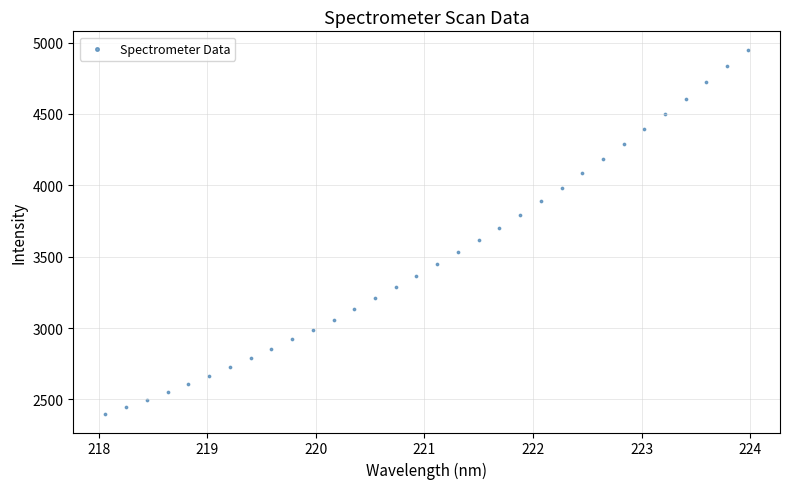

What is the range of Y values (max minus min)?

2555.0